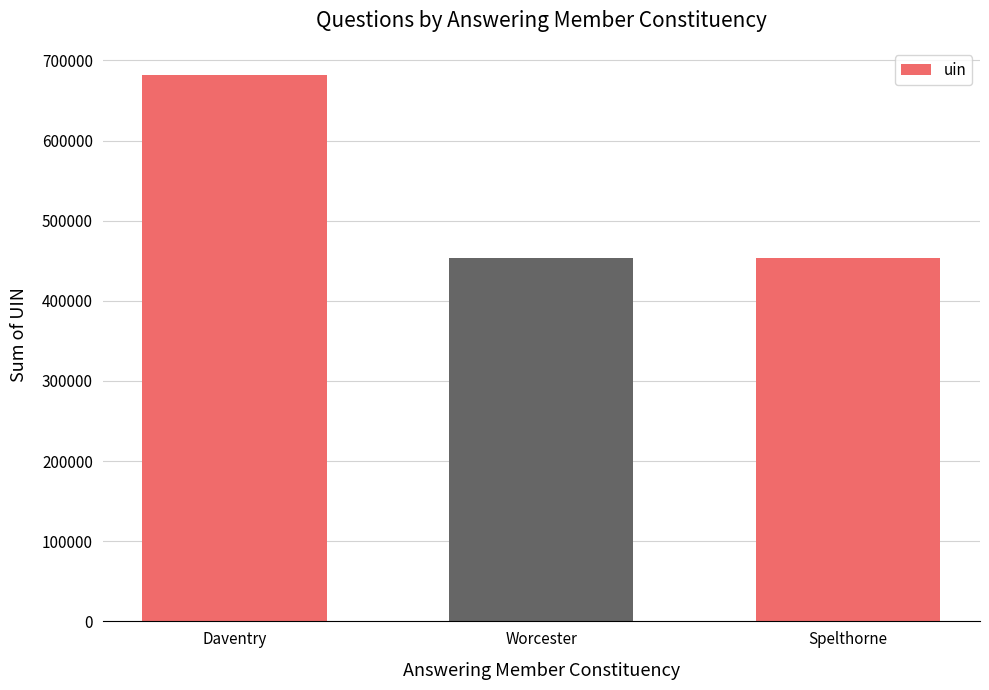

What is the maximum value shown in the chart?

681597